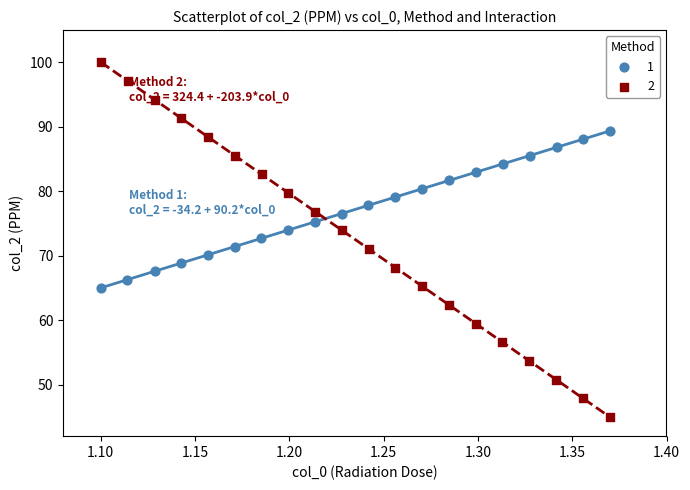

Which series reaches the maximum Y coordinate?

2